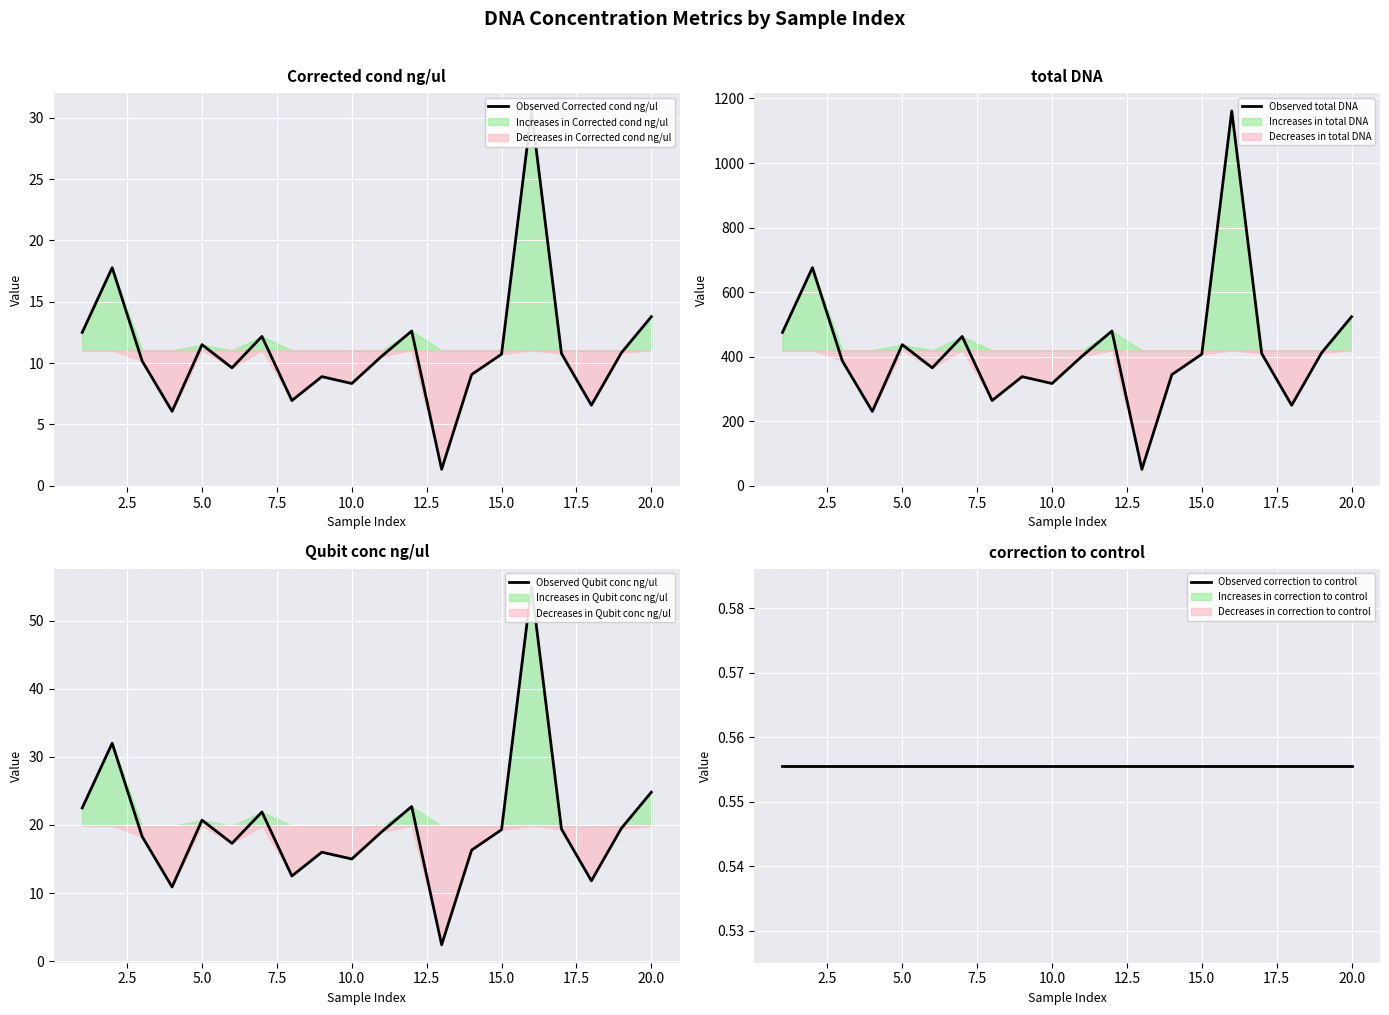

How many lines are shown in the chart?

4